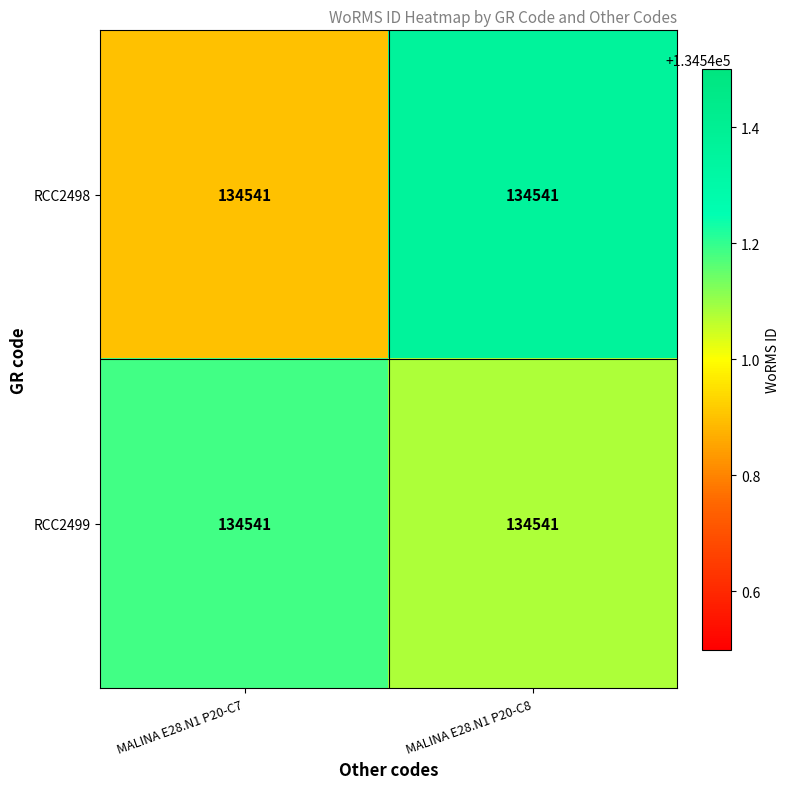

How many data points does each series have?

2